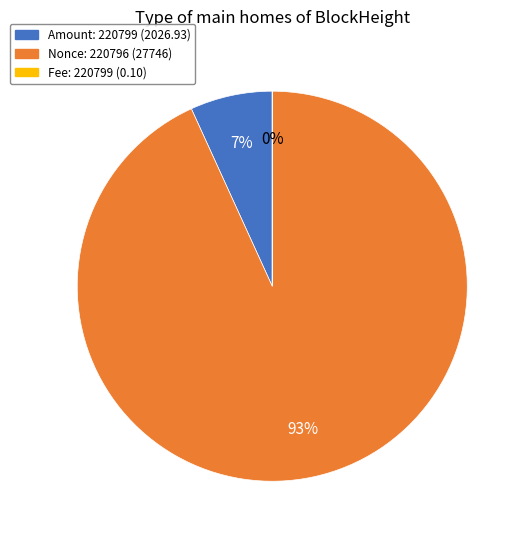

Is there any slice that represents more than half of the pie?

Yes